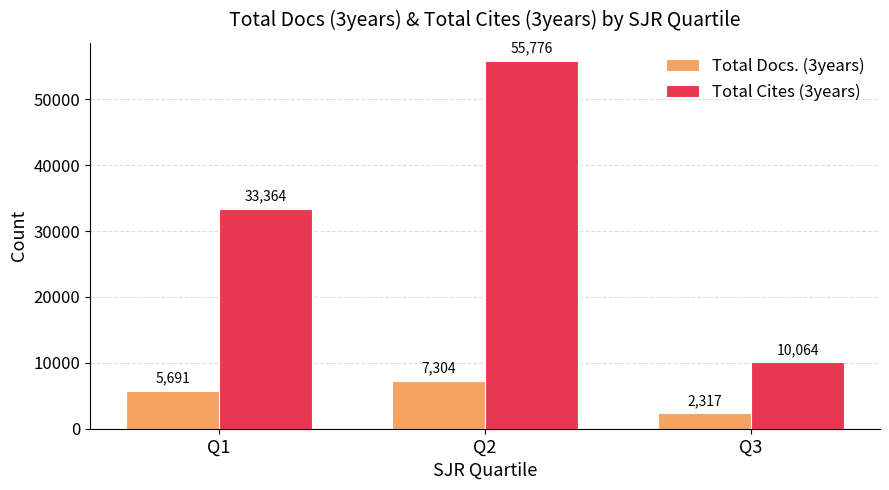

How many groups of bars are there?

3